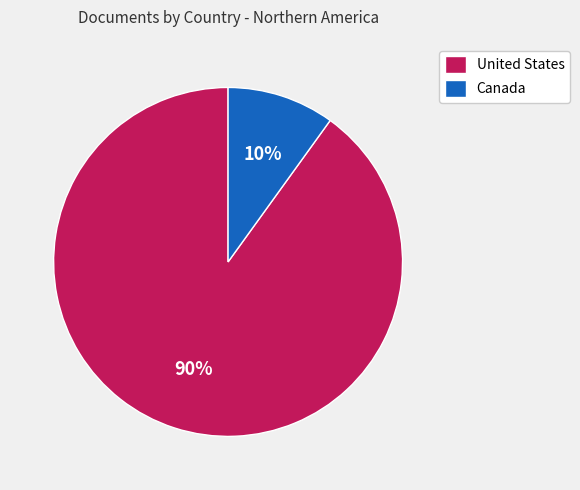

Is the sum of Canada and United States greater than half?

Yes